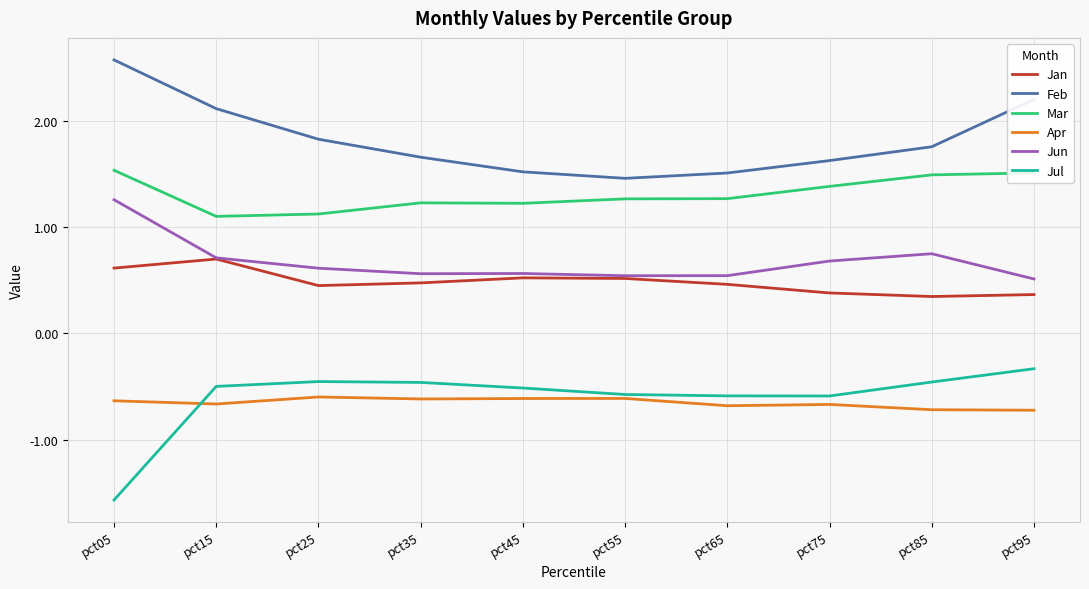

What is the spread (max minus min) of values at pct75?

2.3